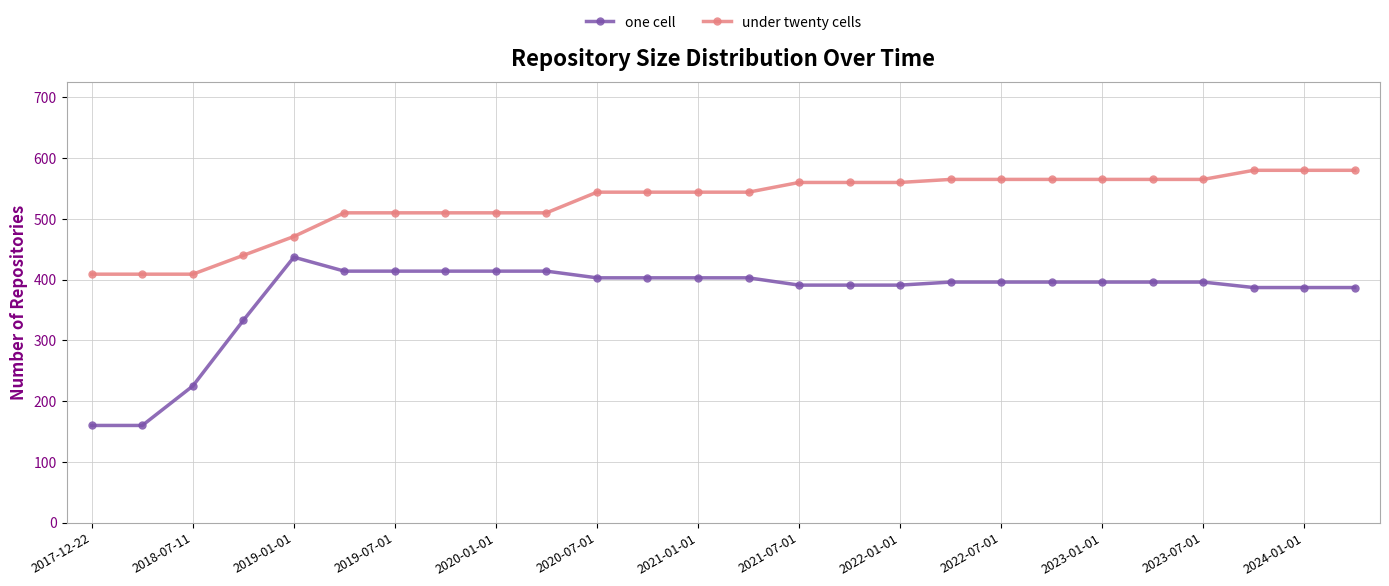

True or false: under twenty cells and one cell cross at least once.

False